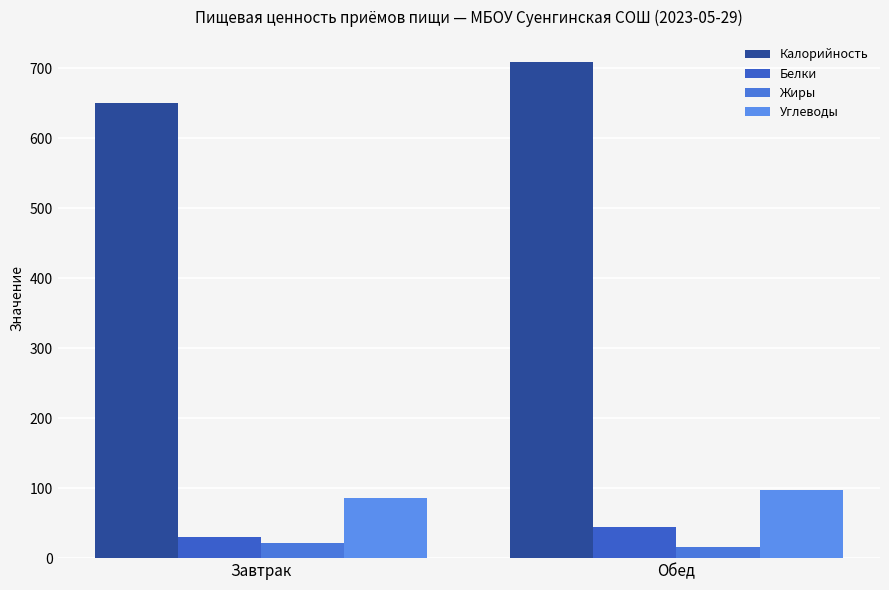

At how many categories does at least one series exceed 471?

2